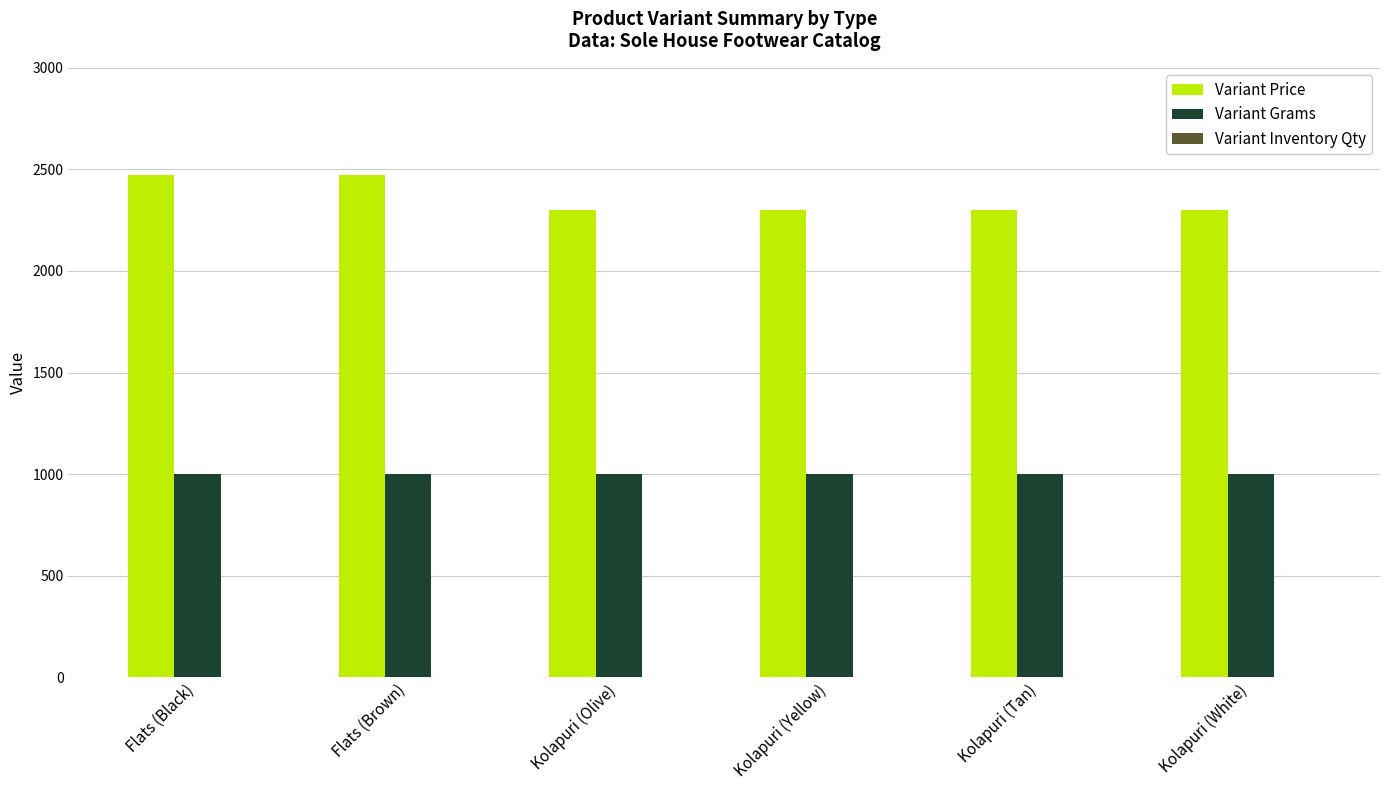

Is the value of Variant Price at Kolapuri (Olive) greater than the value of Variant Grams at Kolapuri (Tan)?

Yes